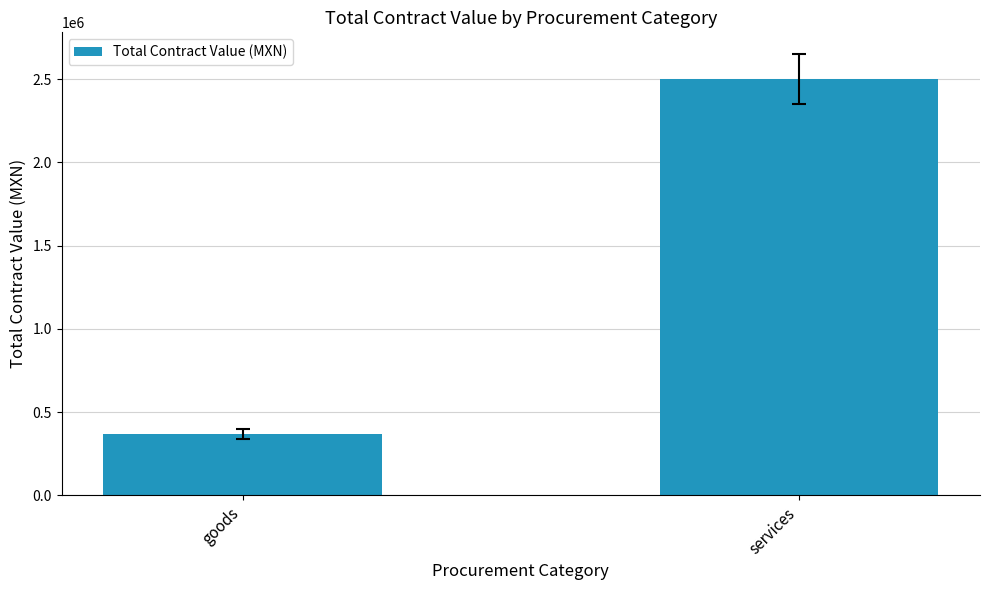

How many values are below 2499682?

1